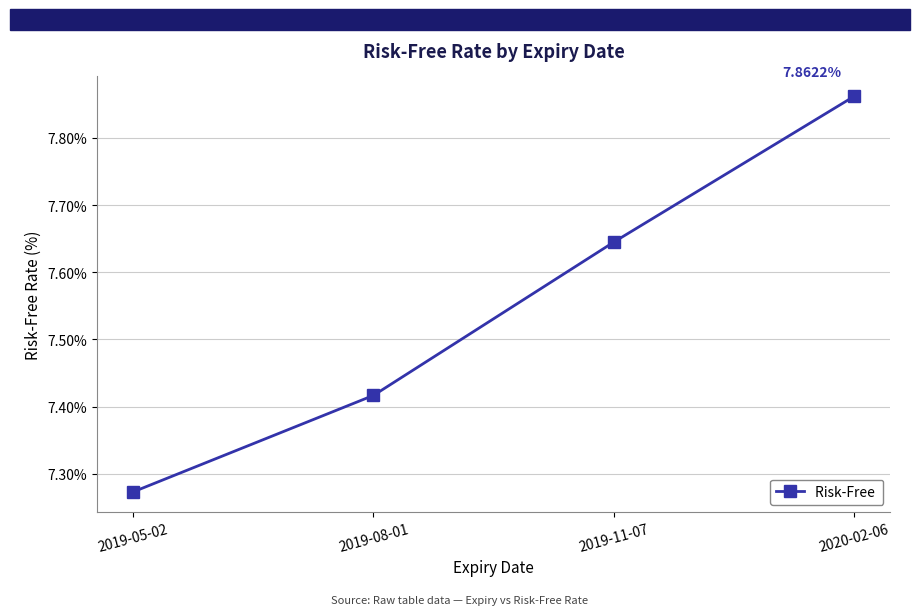

List the labels in order of value, largest first.

2020-02-06, 2019-11-07, 2019-08-01, 2019-05-02